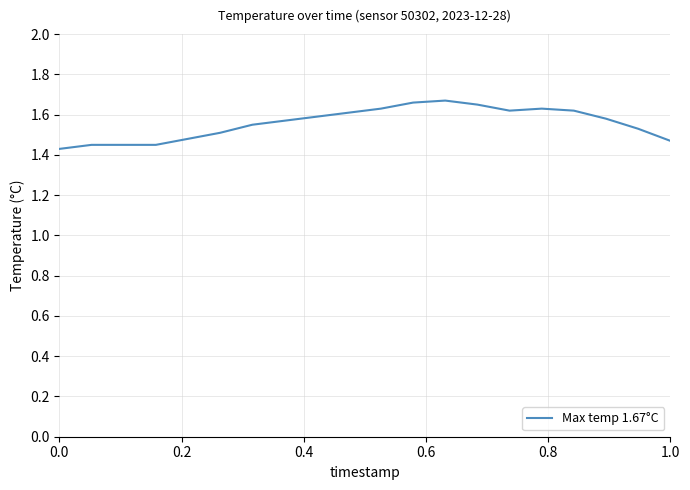

What is the value of the 17th point from the left?

1.6